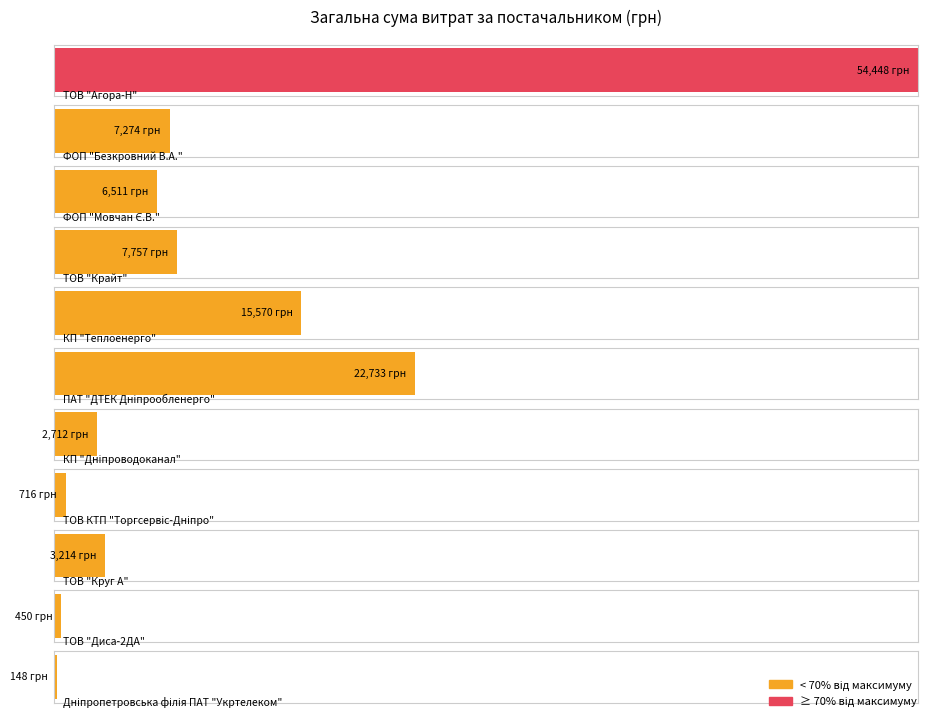

What is the label of the 6th bar from the left?

ПАТ "ДТЕК Дніпрообленерго"